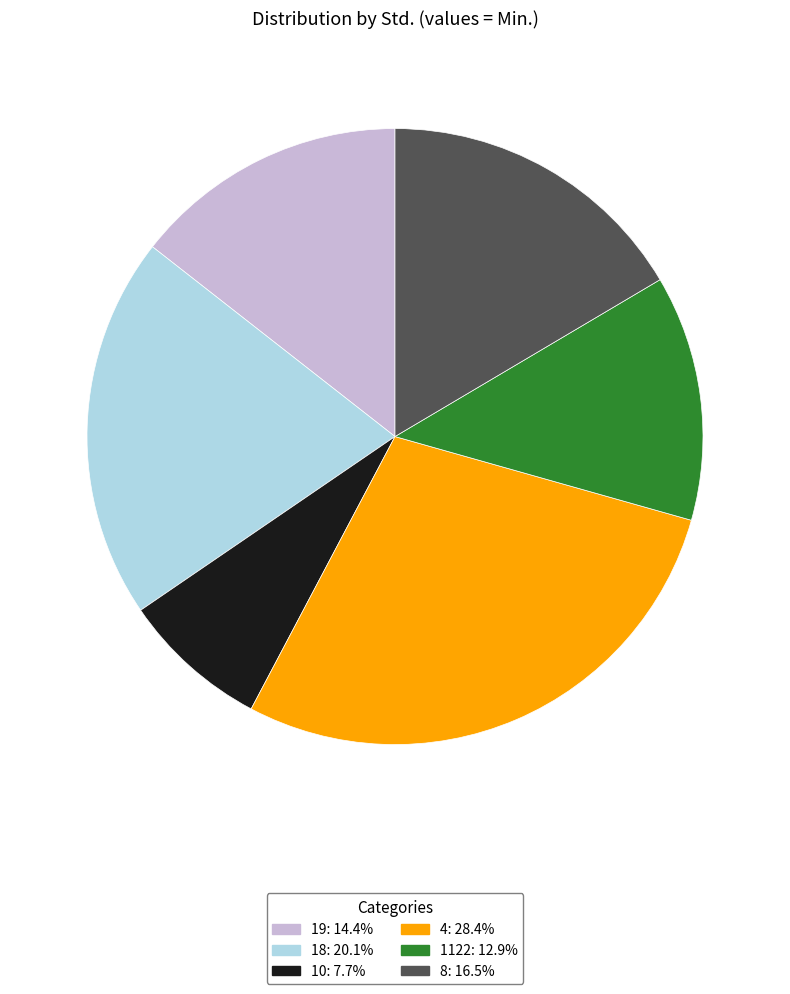

Which has a higher value, 19 or 10?

19